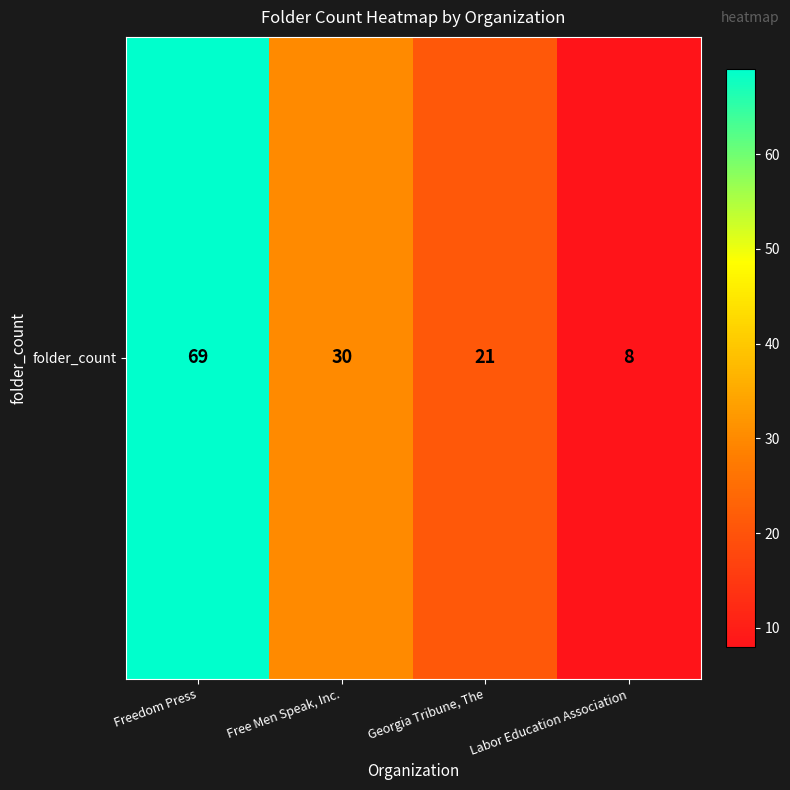

What is the difference between the second highest and minimum values?

22